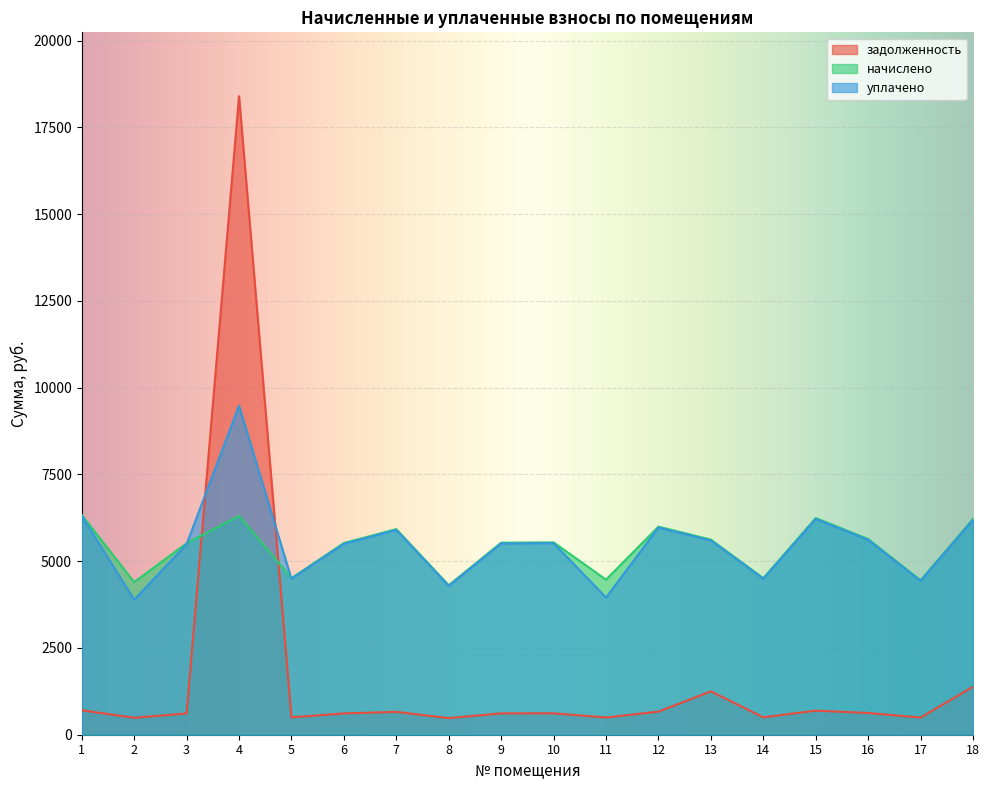

Between 2 and 1, which is larger?

1